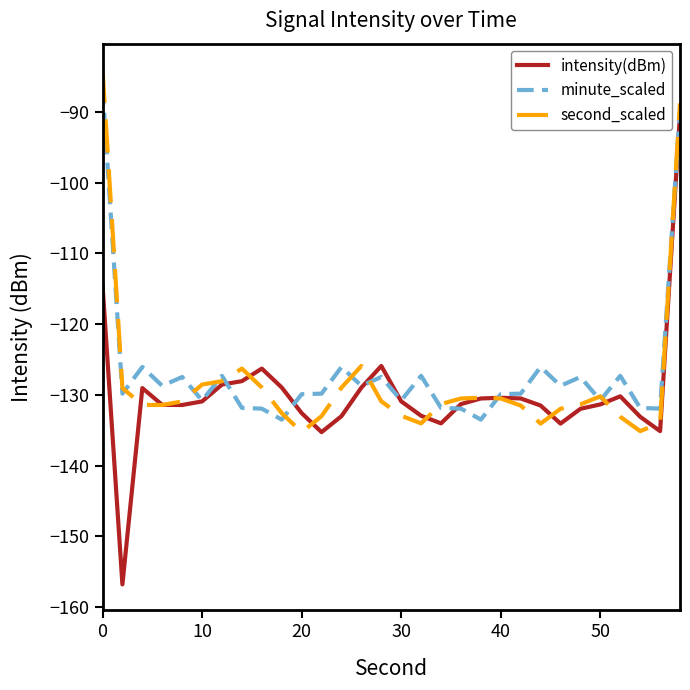

After their last crossing, which series has the higher values: second_scaled or intensity(dBm)?

second_scaled